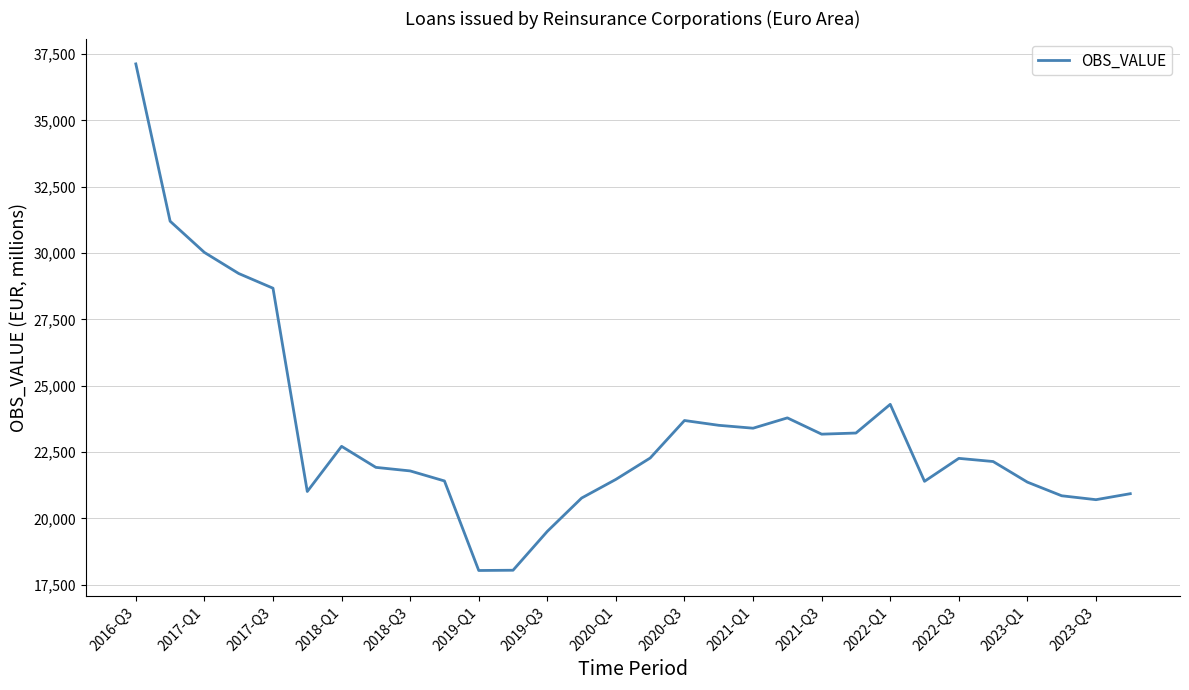

What is the smallest value displayed?

18040.2